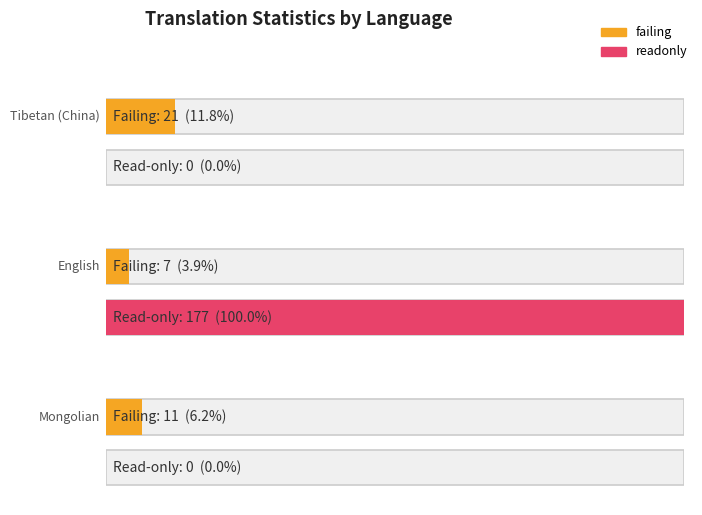

Does the chart contain stacked bars?

No